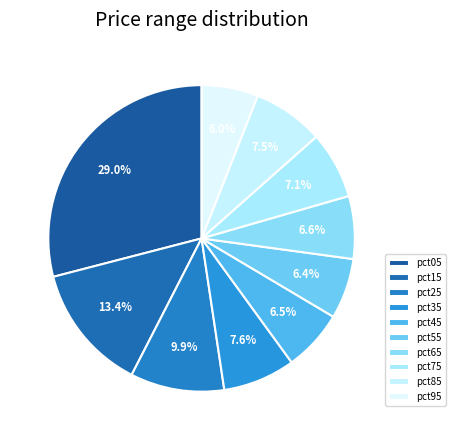

Count the number of slices in the pie.

10